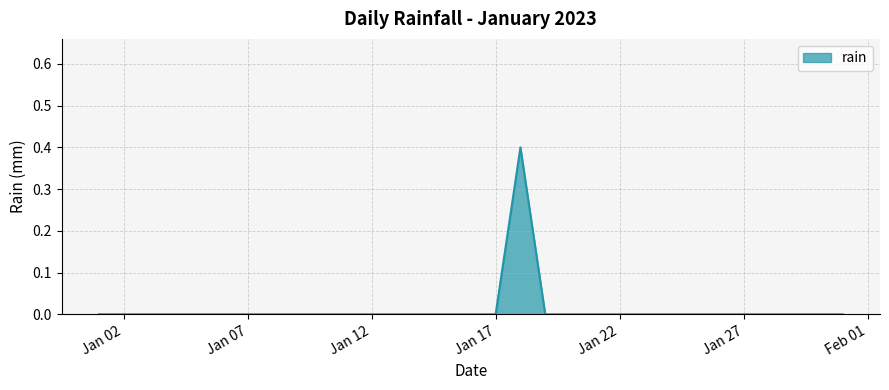

What is the maximum value shown in the chart?

0.4